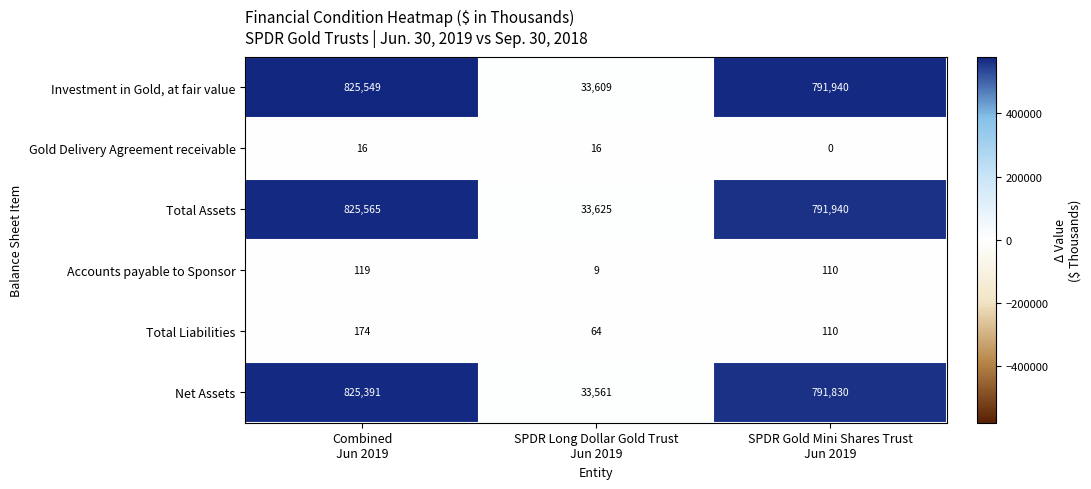

List the series in order of their peak value, highest first.

Total Assets, Investment in Gold, at fair value, Net Assets, Total Liabilities, Accounts payable to Sponsor, Gold Delivery Agreement receivable